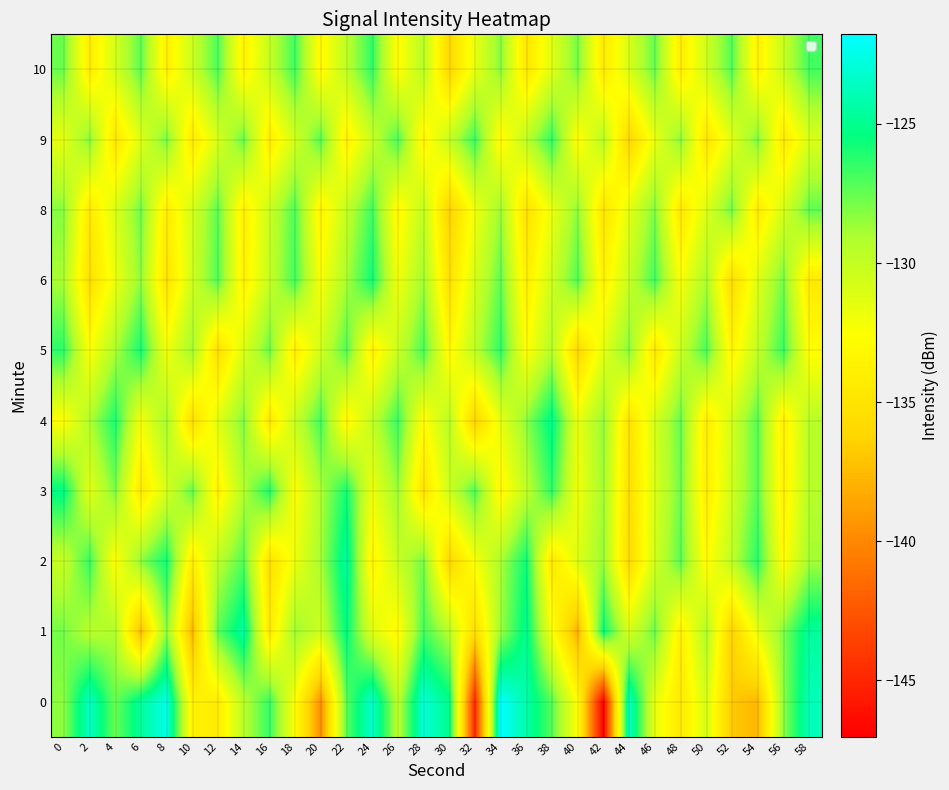

Reading right to left, extract all data points from this chart.

0: 58=-123.8	56=-128.4	54=-137.7	52=-136.8	50=-130.8	48=-134.6	46=-131.5	44=-123.3	42=-147.0	40=-132.7	38=-127.2	36=-124.2	34=-121.8	32=-144.9	30=-125.0	28=-122.9	26=-129.7	24=-123.2	22=-127.4	20=-139.6	18=-132.5	16=-126.5	14=-129.6	12=-134.3	10=-133.6	8=-122.5	6=-124.6	4=-127.6	2=-123.4	0=-128.3
1: 58=-124.6	56=-128.1	54=-131.7	52=-136.4	50=-129.2	48=-133.9	46=-127.6	44=-130.8	42=-125.5	40=-138.1	38=-132.3	36=-124.9	34=-128.7	32=-135.6	30=-129.4	28=-126.8	26=-133.1	24=-131.2	22=-125.3	20=-130.4	18=-128.6	16=-134.5	14=-124.4	12=-127.4	10=-137.8	8=-128.3	6=-137.6	4=-129.2	2=-129.5	0=-127.8
2: 58=-128.8	56=-132.9	54=-126.2	52=-129.7	50=-133.0	48=-127.3	46=-130.6	44=-135.8	42=-128.5	40=-131.1	38=-134.7	36=-125.6	34=-129.0	32=-132.4	30=-136.1	28=-127.8	26=-130.2	24=-133.5	22=-124.4	20=-128.9	18=-131.8	16=-135.3	14=-127.1	12=-129.6	10=-134.2	8=-125.7	6=-128.3	4=-132.8	2=-126.5	0=-130.1
3: 58=-129.4	56=-133.8	54=-127.2	52=-130.5	50=-134.1	48=-127.7	46=-131.0	44=-135.4	42=-128.7	40=-132.1	38=-126.4	36=-129.8	34=-133.3	32=-127.0	30=-130.4	28=-135.0	26=-128.6	24=-131.9	22=-125.8	20=-129.1	18=-132.6	16=-126.0	14=-129.3	12=-133.7	10=-127.4	8=-130.8	6=-134.5	4=-128.0	2=-131.4	0=-125.2
4: 58=-129.5	56=-133.9	54=-127.2	52=-130.6	50=-134.2	48=-127.5	46=-130.8	44=-135.1	42=-128.4	40=-131.7	38=-125.0	36=-128.3	34=-131.6	32=-136.2	30=-129.5	28=-132.9	26=-126.6	24=-129.9	22=-133.4	20=-126.8	18=-130.1	16=-134.6	14=-128.0	12=-131.3	10=-135.5	8=-128.8	6=-132.2	4=-125.9	2=-129.2	0=-132.7
5: 58=-132.8	56=-126.6	54=-129.9	52=-133.5	50=-126.9	48=-130.2	46=-134.7	44=-128.1	42=-131.4	40=-136.0	38=-129.3	36=-132.7	34=-126.4	32=-129.7	30=-133.2	28=-126.9	26=-130.2	24=-133.8	22=-127.1	20=-130.5	18=-134.1	16=-127.6	14=-131.0	12=-135.4	10=-128.7	8=-132.1	6=-125.8	4=-129.1	2=-132.6	0=-126.3
6: 58=-134.4	56=-127.8	54=-131.2	52=-135.6	50=-129.0	48=-132.4	46=-126.8	44=-130.1	42=-133.7	40=-127.1	38=-130.4	36=-134.0	34=-127.4	32=-130.8	30=-135.2	28=-128.7	26=-132.1	24=-125.7	22=-129.0	20=-132.4	18=-126.8	16=-130.1	14=-133.7	12=-127.1	10=-130.5	8=-135.0	6=-128.4	4=-131.8	2=-135.3	0=-129.0
8: 58=-127.4	56=-130.8	54=-134.3	52=-127.7	50=-131.1	48=-134.6	46=-128.0	44=-131.4	42=-134.9	40=-128.3	38=-131.7	36=-135.2	34=-128.6	32=-132.0	30=-136.4	28=-129.8	26=-133.3	24=-126.7	22=-130.0	20=-133.6	18=-127.0	16=-130.3	14=-133.9	12=-127.3	10=-130.7	8=-134.2	6=-127.7	4=-131.0	2=-134.5	0=-128.2
9: 58=-131.0	56=-134.5	54=-127.9	52=-131.3	50=-134.8	48=-128.2	46=-131.7	44=-136.1	42=-129.5	40=-132.9	38=-126.4	36=-129.7	34=-133.2	32=-126.6	30=-130.0	28=-133.5	26=-126.9	24=-130.2	22=-133.8	20=-127.2	18=-130.6	16=-134.1	14=-127.5	12=-130.9	10=-134.4	8=-127.8	6=-131.2	4=-134.7	2=-128.1	0=-131.5
10: 58=-126.8	56=-130.2	54=-133.7	52=-127.1	50=-130.5	48=-134.1	46=-127.5	44=-130.9	42=-134.4	40=-127.8	38=-131.2	36=-134.7	34=-128.2	32=-131.6	30=-136.0	28=-129.4	26=-132.9	24=-126.4	22=-129.7	20=-133.2	18=-126.7	16=-130.1	14=-133.6	12=-127.0	10=-130.3	8=-133.9	6=-127.3	4=-130.7	2=-134.2	0=-127.6